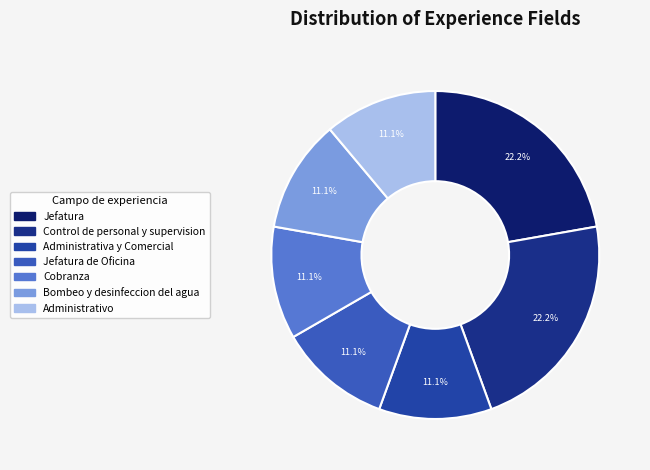

How many segments does this pie chart have?

7